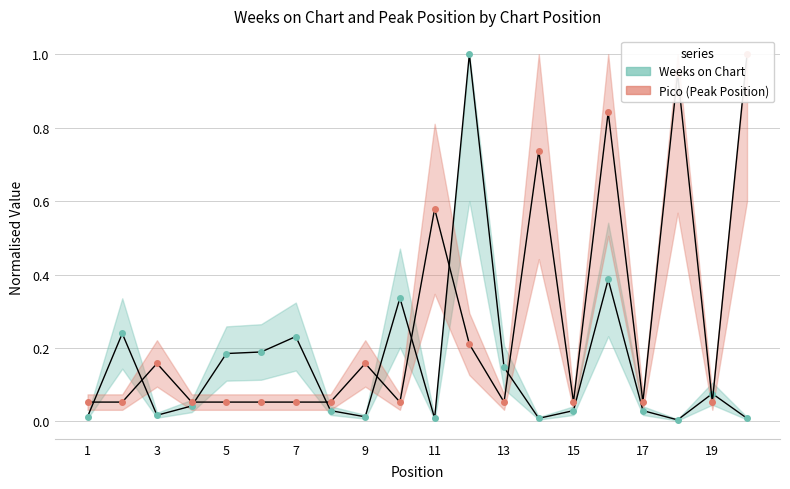

Is the value of Weeks on Chart at 20 greater than the value of Pico at 8?

No